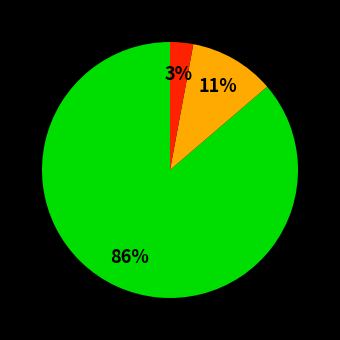

Is there any slice that represents more than half of the pie?

Yes